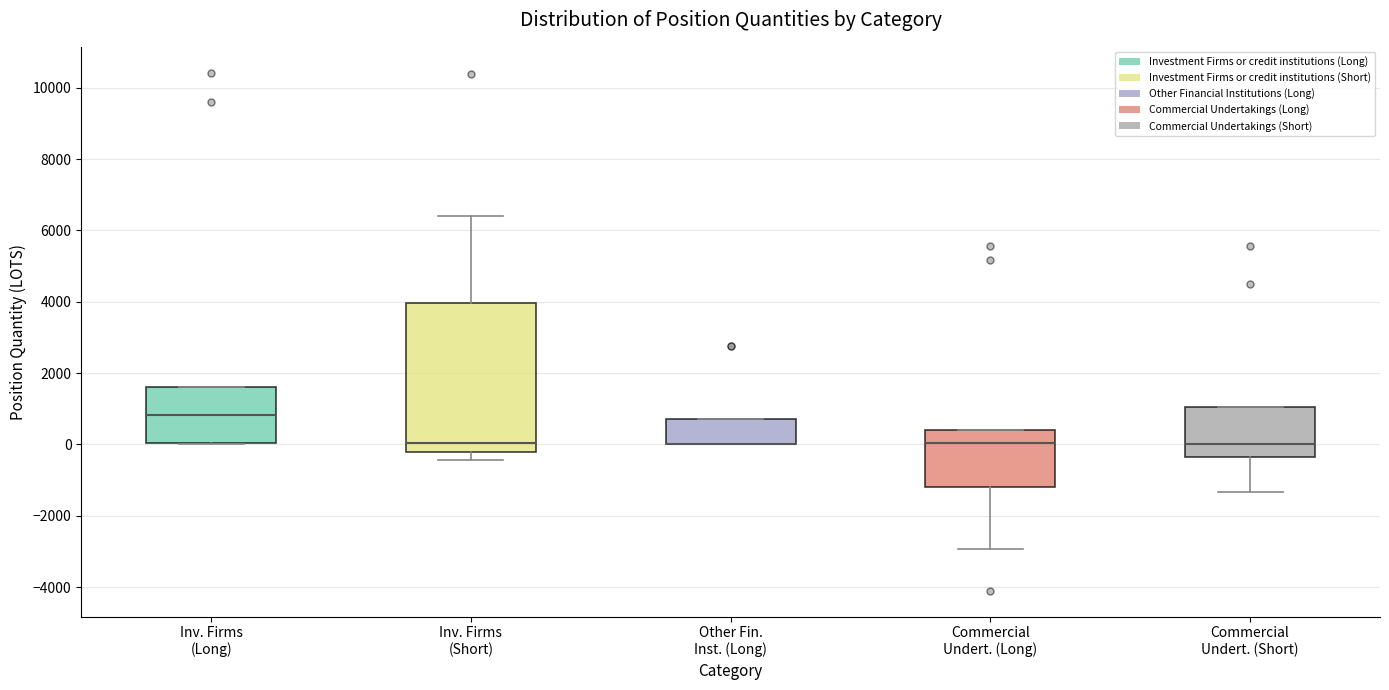

Reading left to right, transcribe this box plot: for each box, give where its median line is, the range the box spans, and where its two whiskers end, as read against the y-axis. The values are not printed on the chart, so give them approximately, as read against the axis.

Inv. Firms (Long): median 800, box 0 to 1600, whiskers 0 to 1600
Inv. Firms (Short): median 0, box -200 to 4000, whiskers -400 to 6400
Other Fin. Inst. (Long): median 0 (drawn on the box's lower edge), box 0 to 800, whiskers 0 to 800
Commercial Undert. (Long): median 0, box -1200 to 400, whiskers -3000 to 400
Commercial Undert. (Short): median 0, box -400 to 1000, whiskers -1400 to 1000